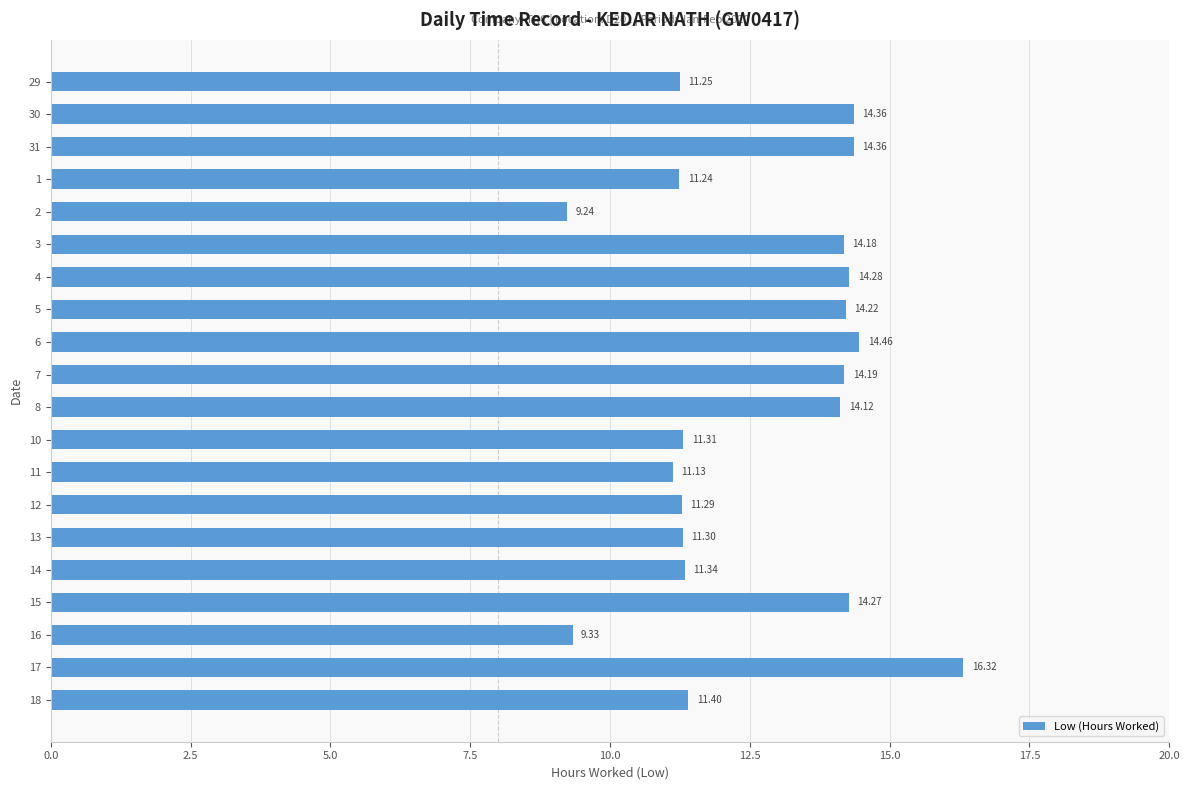

What is the difference between the maximum and second lowest values?

7.0